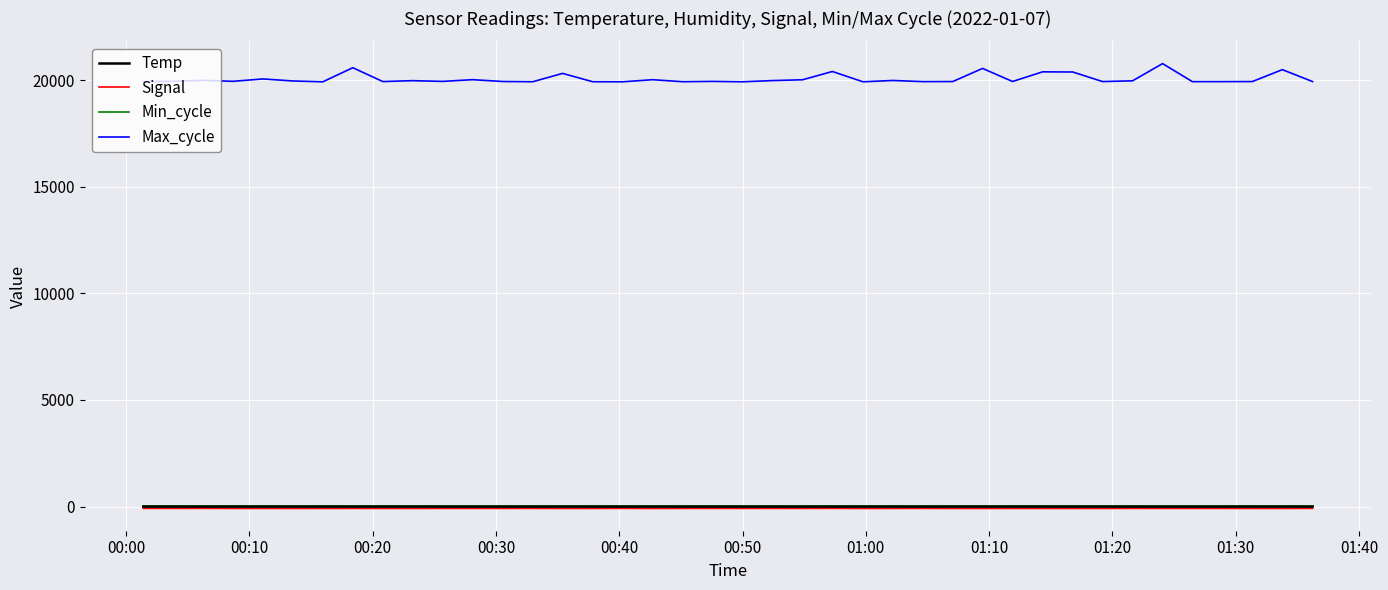

Which series has the largest total across all categories?

Max_cycle